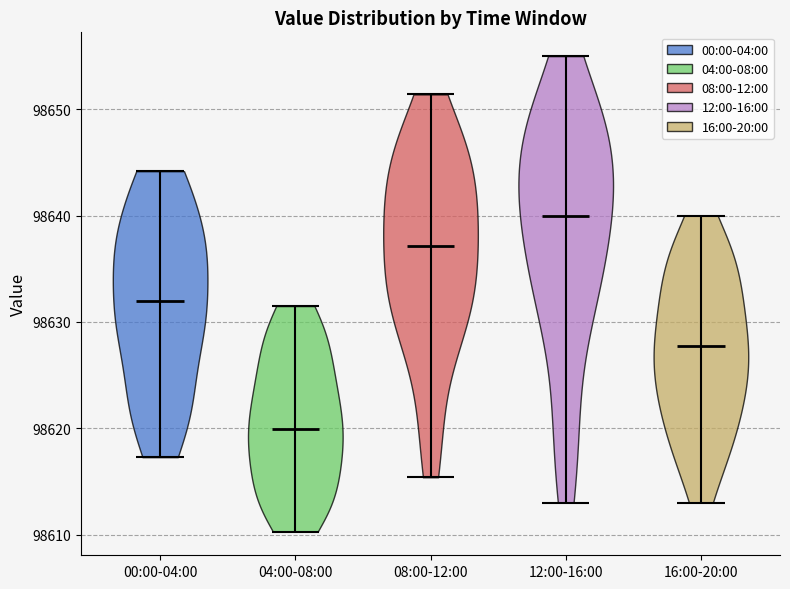

Which violin has the highest median line?

12:00-16:00